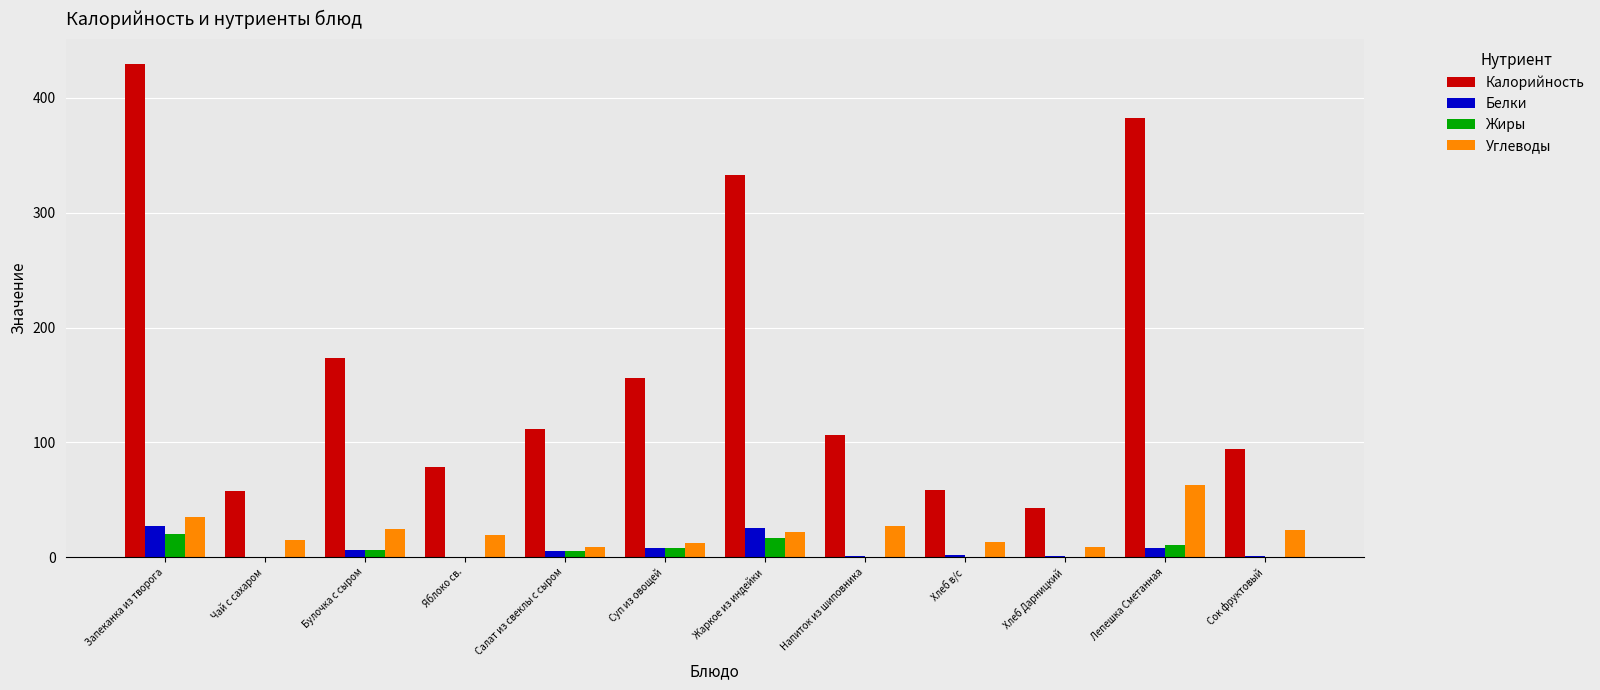

What is the sum of all Жиры values?

68.5